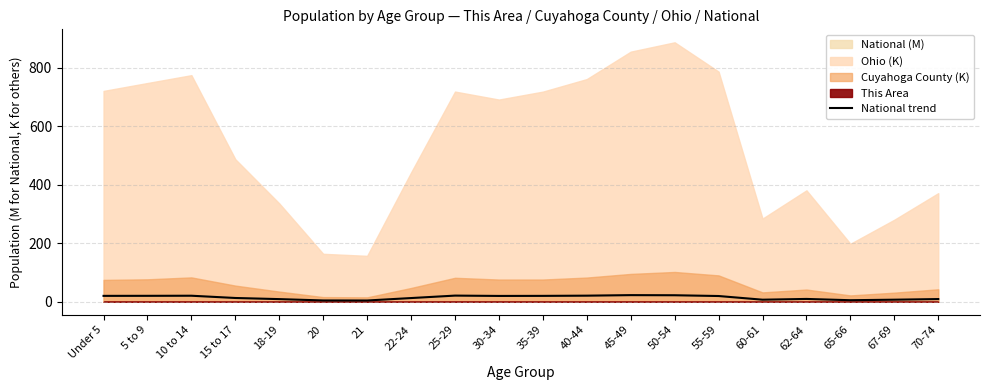

Which label corresponds to the largest value in the chart?

45-49